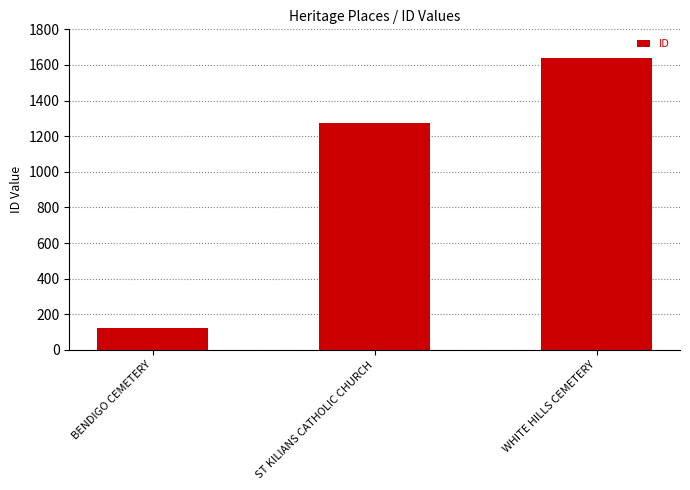

Reading left to right, list all the values displayed in this chart.

BENDIGO CEMETERY=124	ST KILIANS CATHOLIC CHURCH=1274	WHITE HILLS CEMETERY=1641